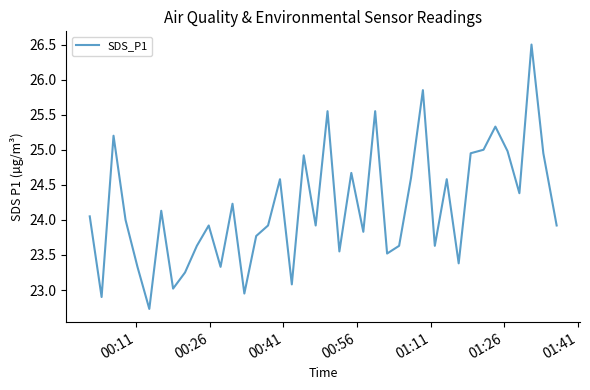

What is the minimum value shown in the chart?

22.7